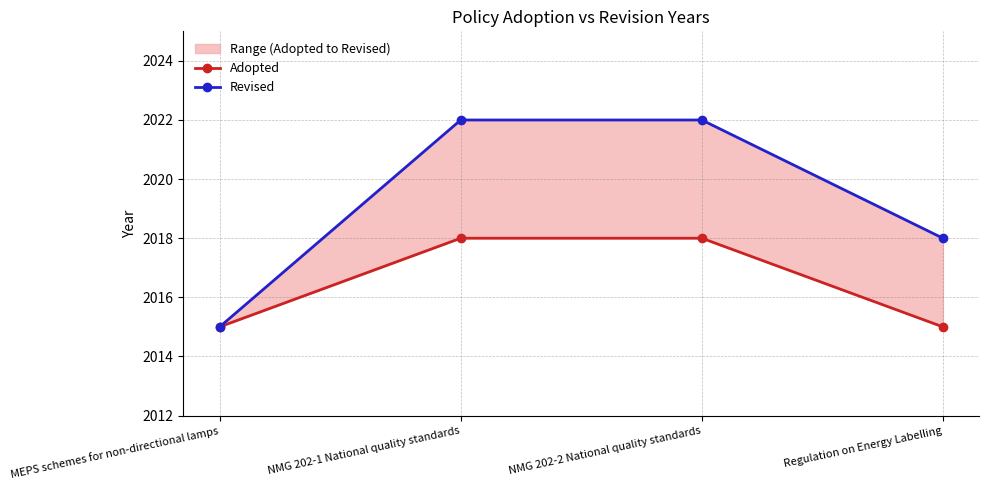

The value of Adopted at MEPS schemes for non-directional lamps is 2015. True or false?

True